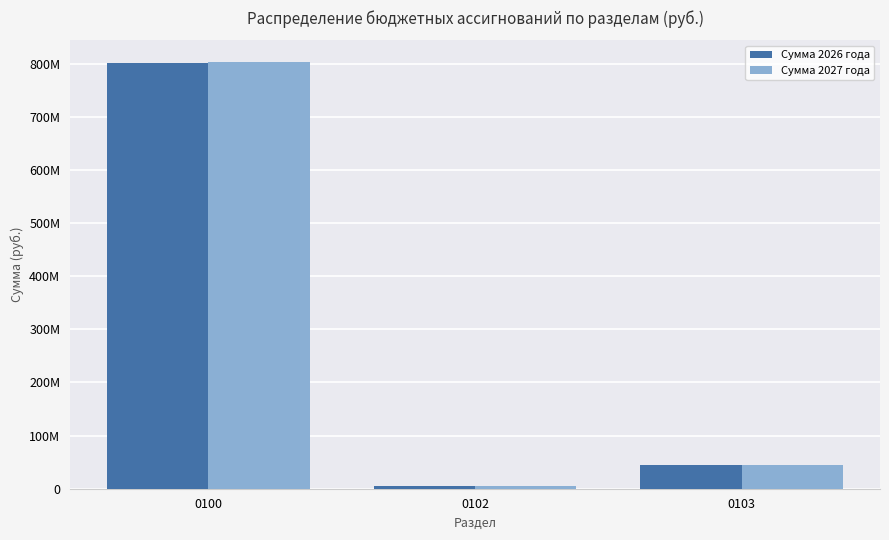

Is the value of Сумма 2026 года at 0103 greater than the value of Сумма 2027 года at 0103?

No